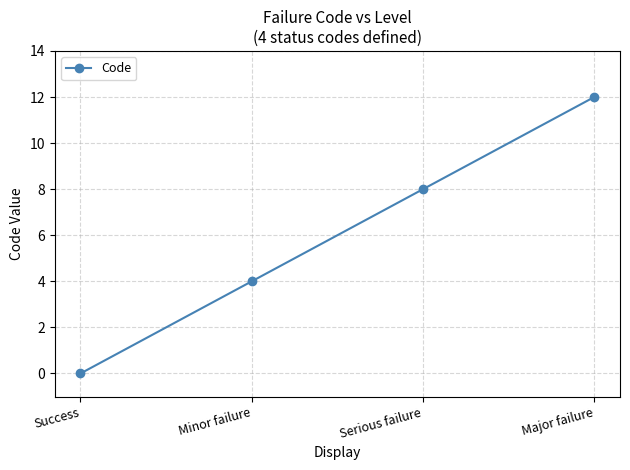

What is the sum of all values?

24